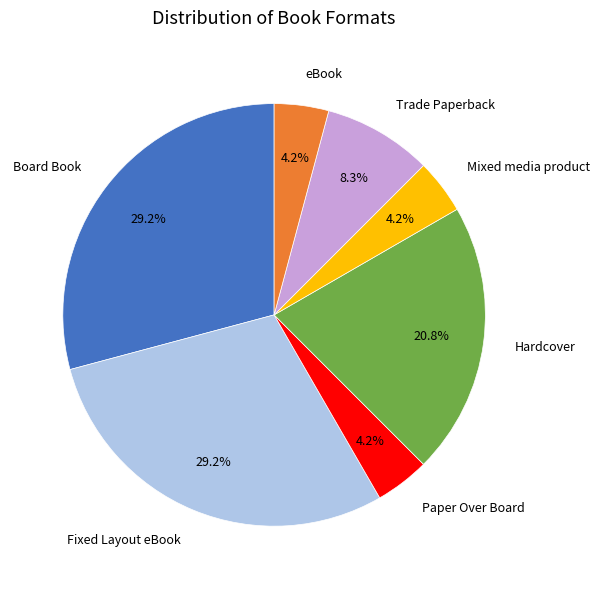

Is there any slice that represents more than half of the pie?

No